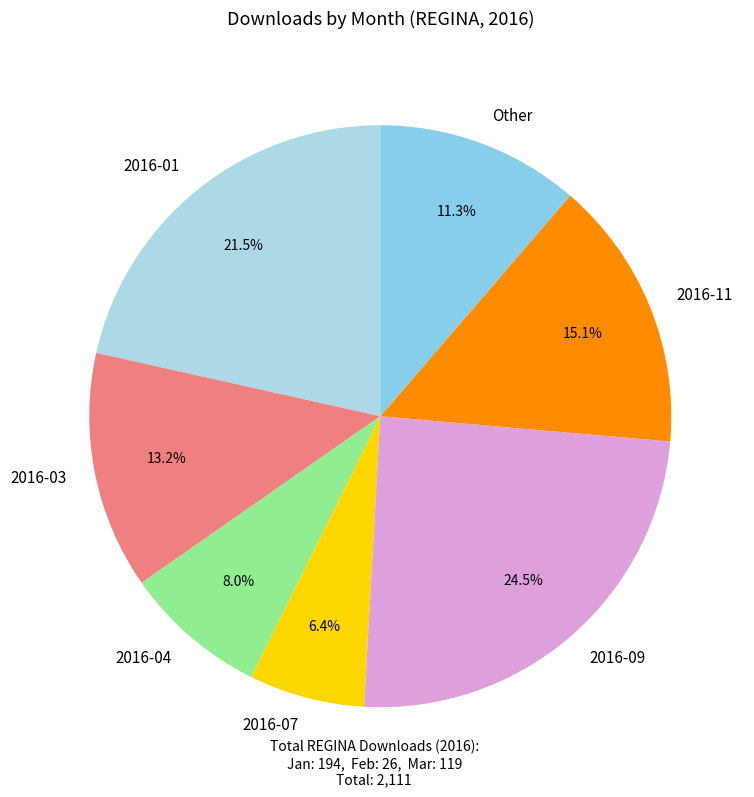

Does 2016-11 represent more than half of the total?

No